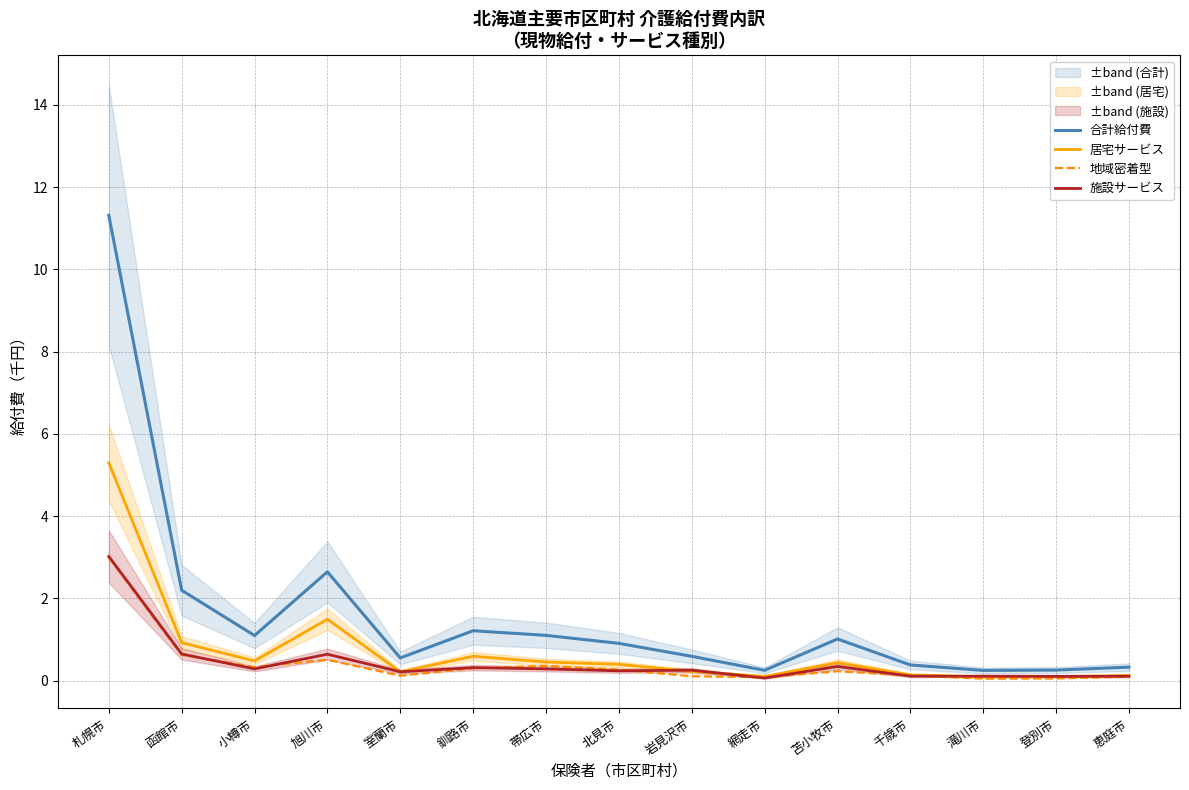

Reading left to right, extract all data points from this chart.

合計給付費: 11.3	2.2	1.1	2.6	0.6	1.2	1.1	0.9	0.6	0.3	1.0	0.4	0.2	0.3	0.3
居宅サービス: 5.3	0.9	0.5	1.5	0.2	0.6	0.5	0.4	0.2	0.1	0.4	0.1	0.1	0.1	0.1
地域密着型: 3.0	0.6	0.3	0.5	0.1	0.3	0.4	0.3	0.1	0.1	0.2	0.1	0.0	0.1	0.1
施設サービス: 3.0	0.6	0.3	0.6	0.2	0.3	0.3	0.2	0.3	0.1	0.3	0.1	0.1	0.1	0.1